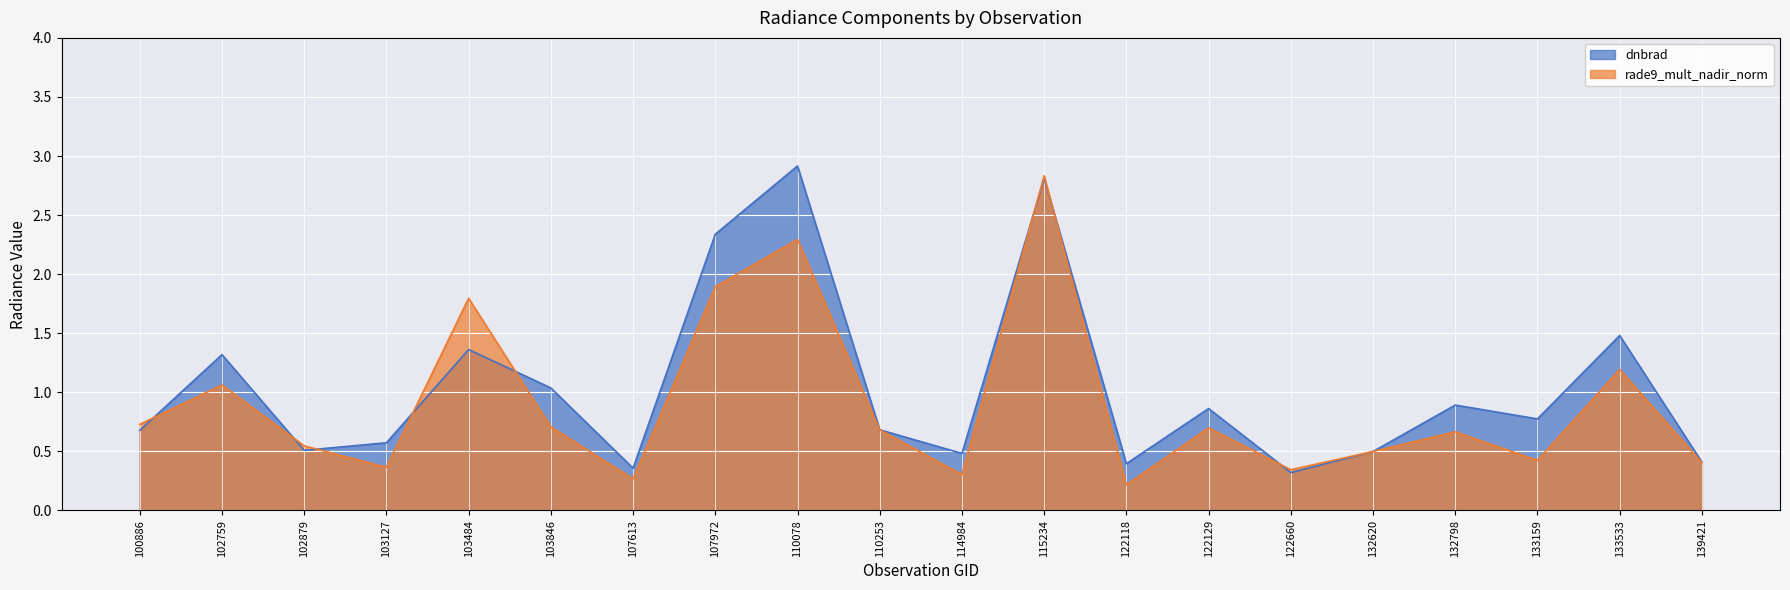

What is the highest value of the dnbrad series?

2.9